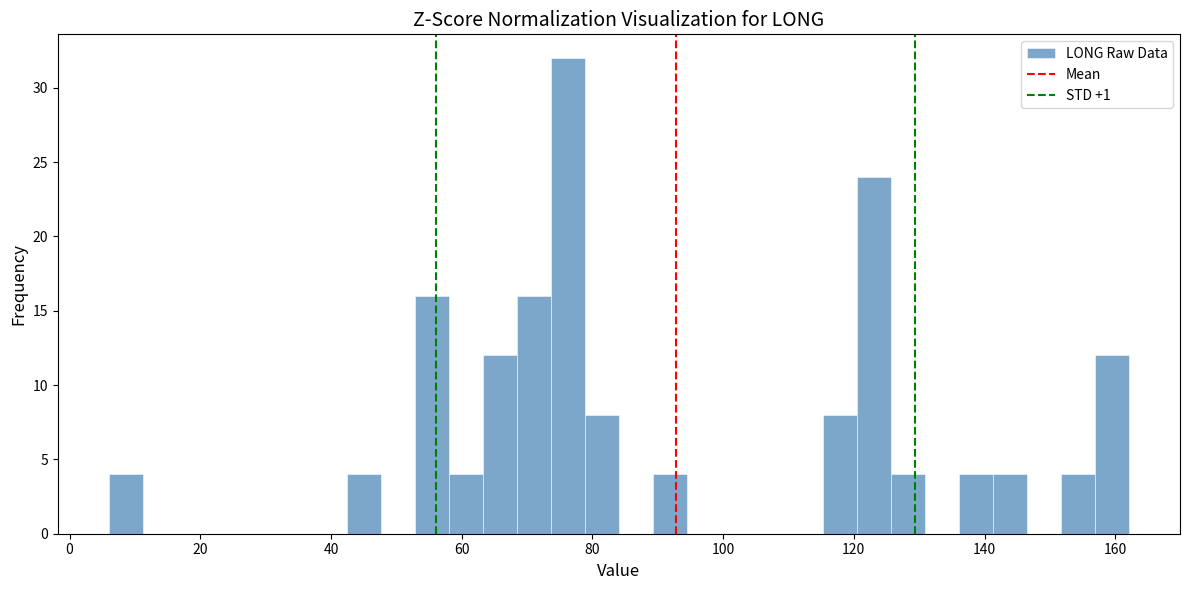

Around what value on the x-axis is the tallest bar? Give the approximate position of its centre, as read against the axis.

76